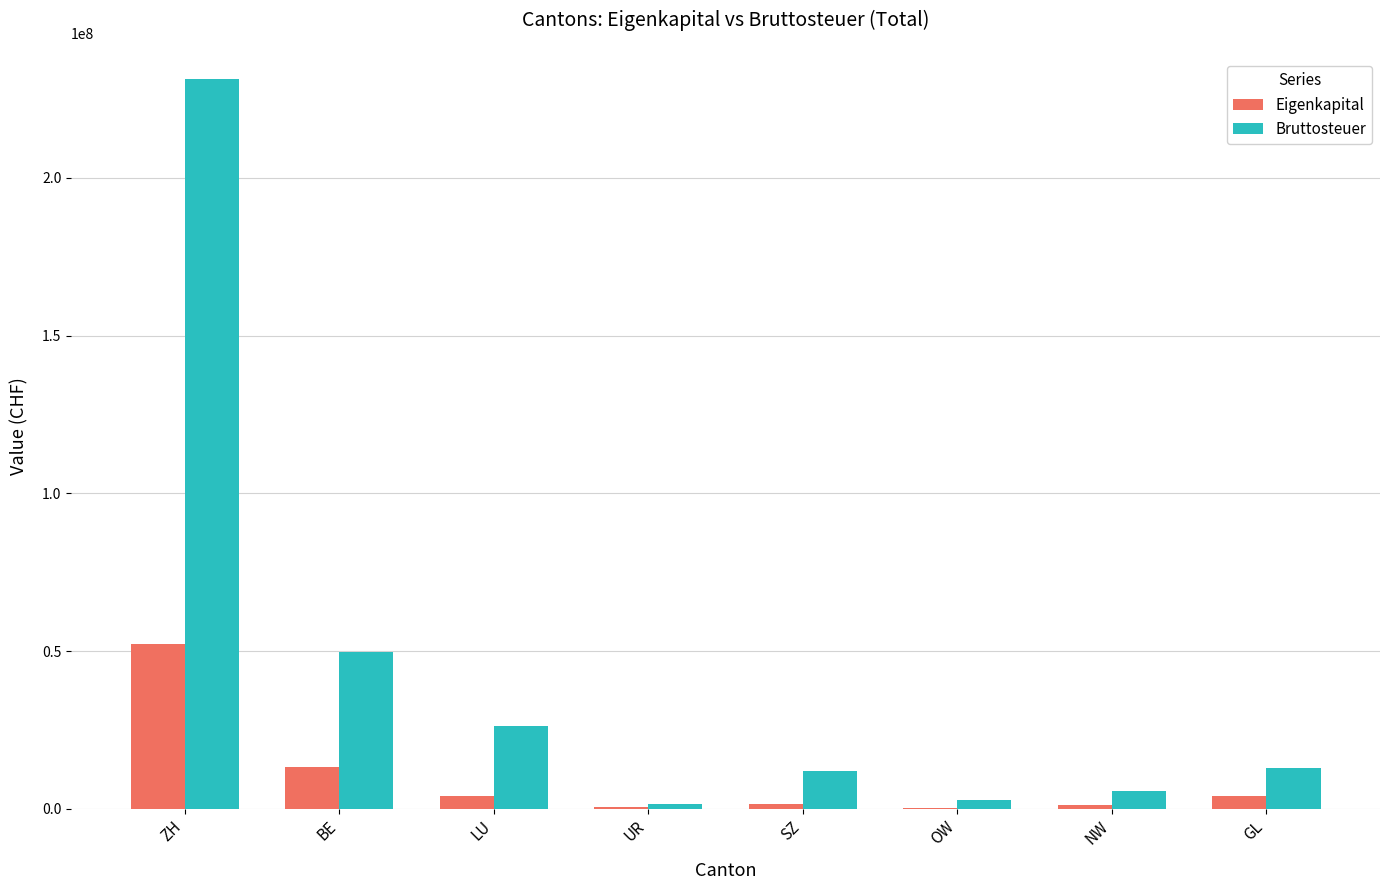

Where is Bruttosteuer nearest to the value 116407239?

BE